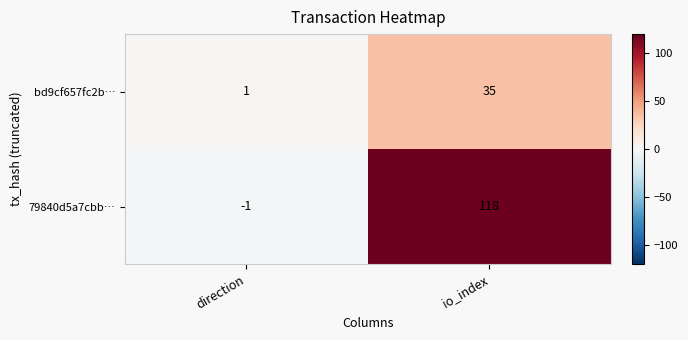

Reading left to right, what are all the values shown in this chart?

bd9cf657fc2b…: direction=1	io_index=35
79840d5a7cbb…: direction=-1	io_index=118